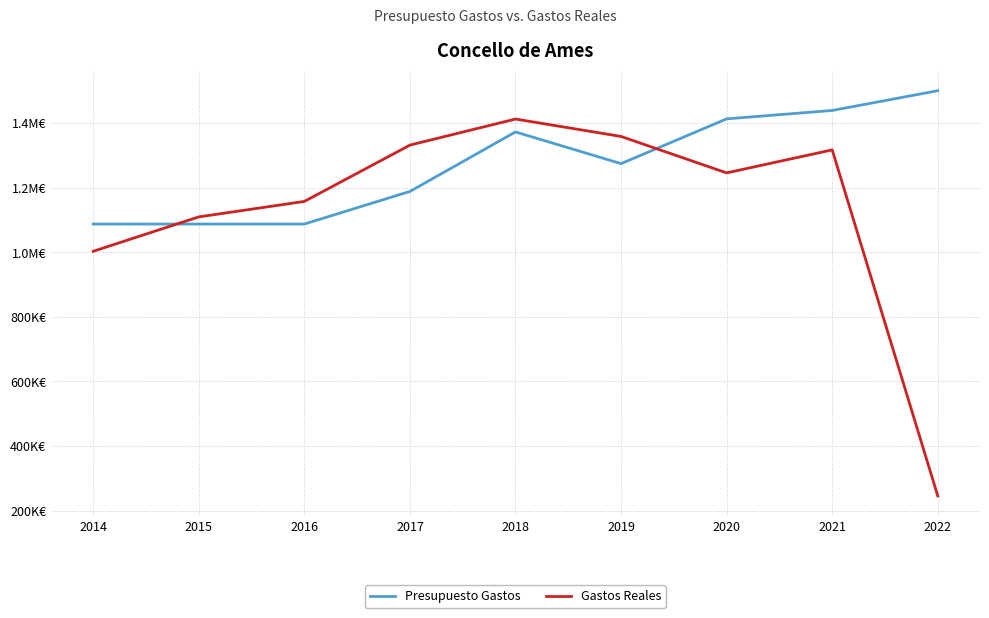

What are all the series names shown in the legend?

Presupuesto Gastos, Gastos Reales